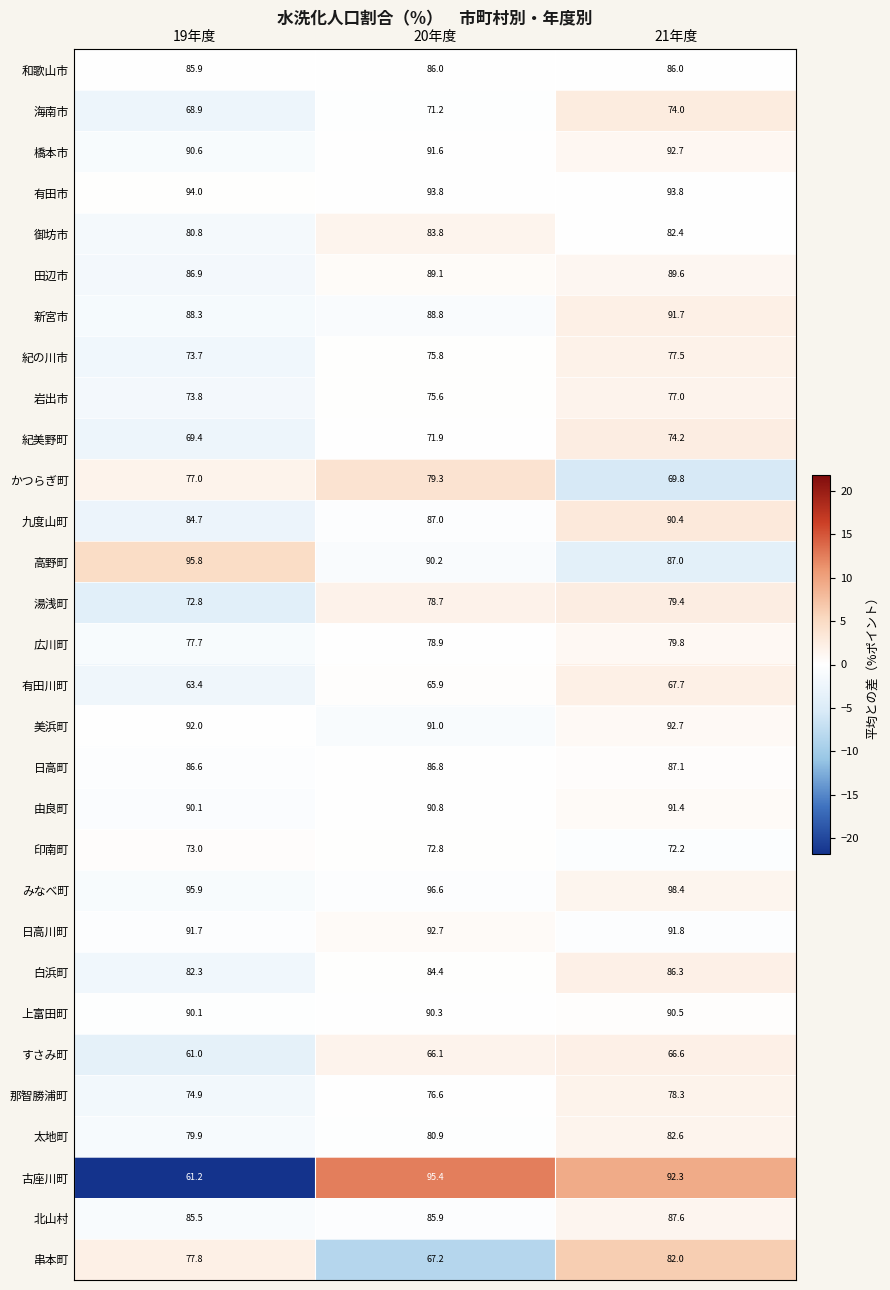

At which label does 太地町 reach its minimum?

19年度